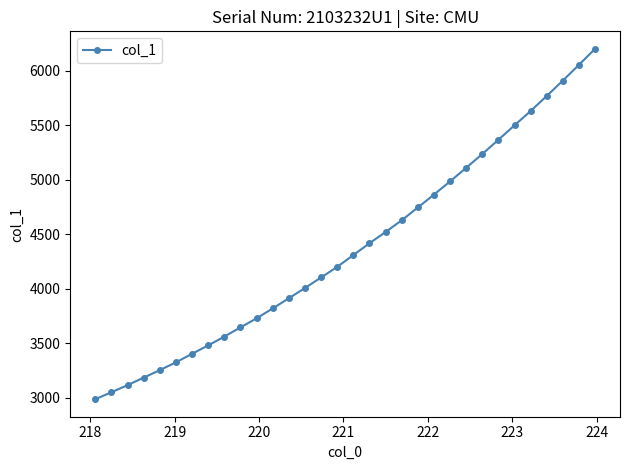

What is the value of the 31st point from the left?

6052.3